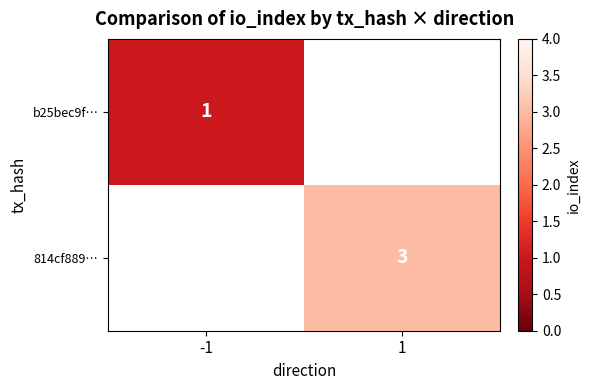

How many series are shown in this chart?

2